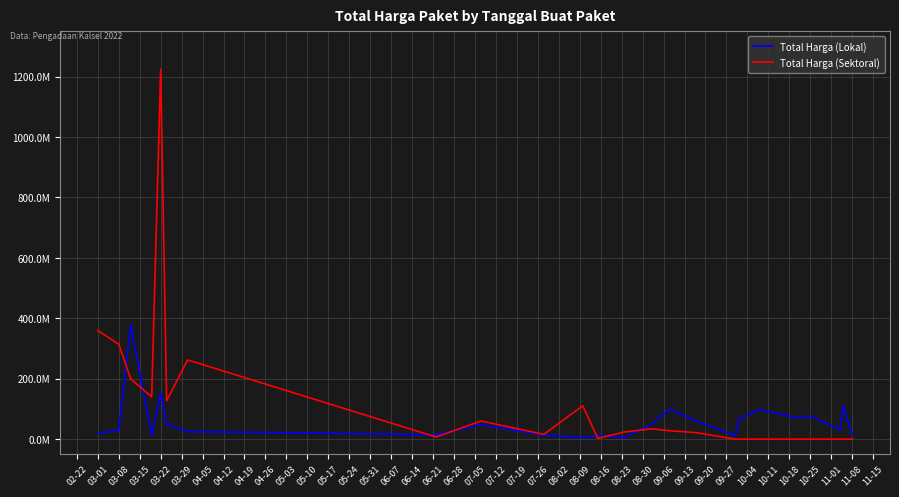

Which series has the largest total across all categories?

Total Harga (Sektoral)